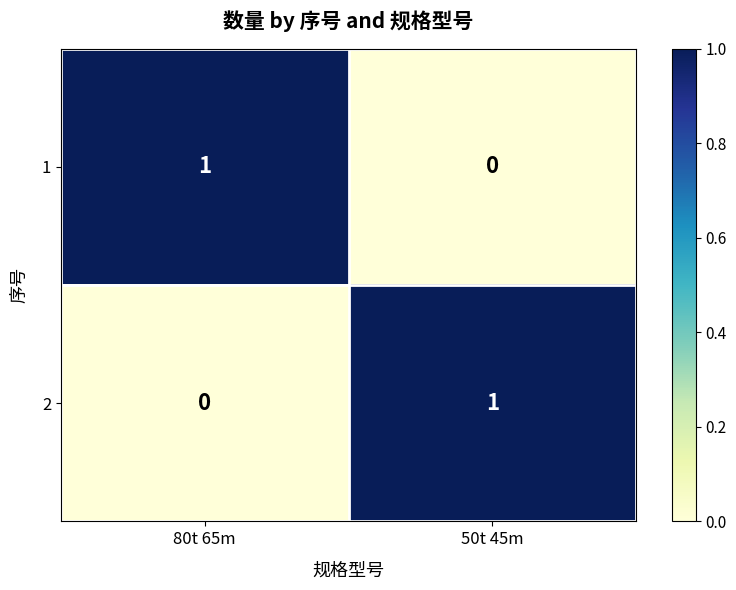

Which category has the lowest value in the 1 series?

50t 45m